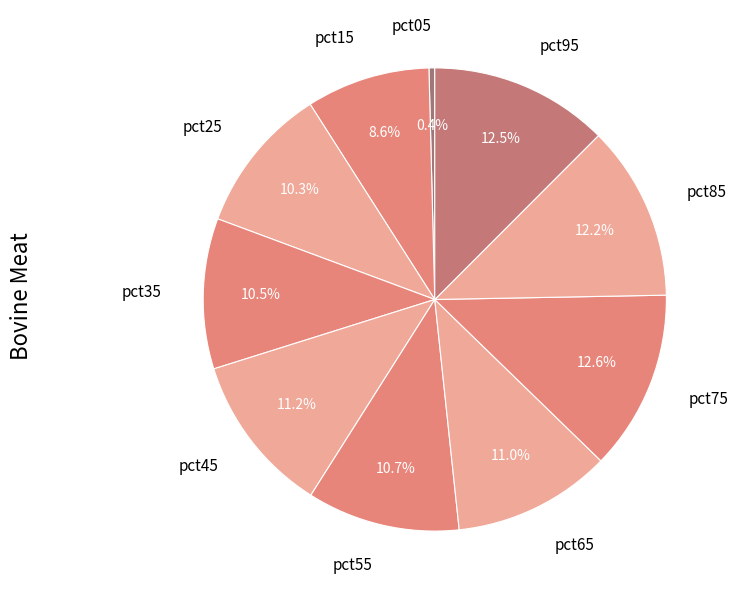

To the nearest percent, what is the average slice percentage?

10%